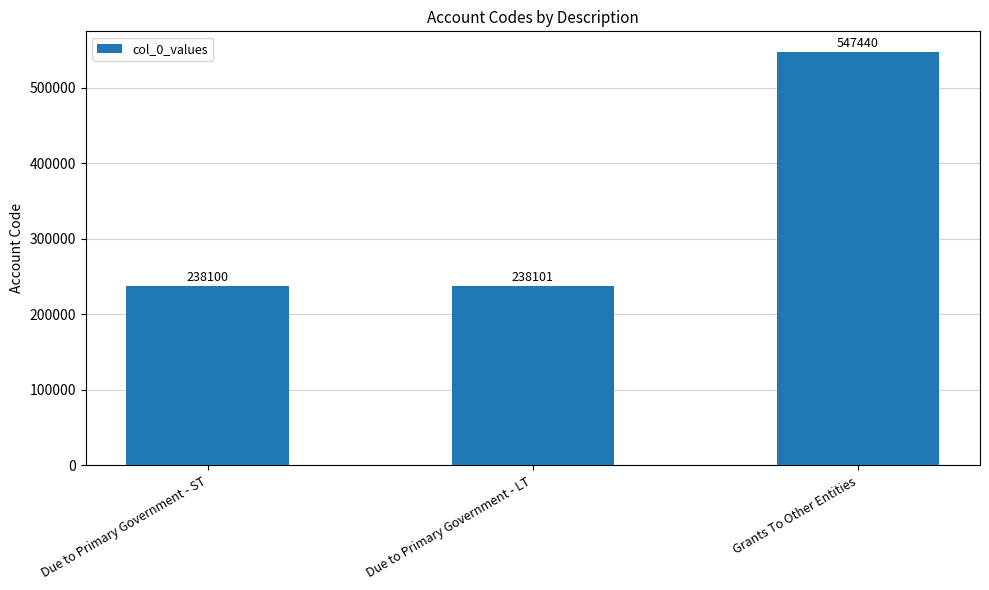

Approximately how many times larger is the value at Grants To Other Entities compared to Due to Primary Government - LT?

2.3